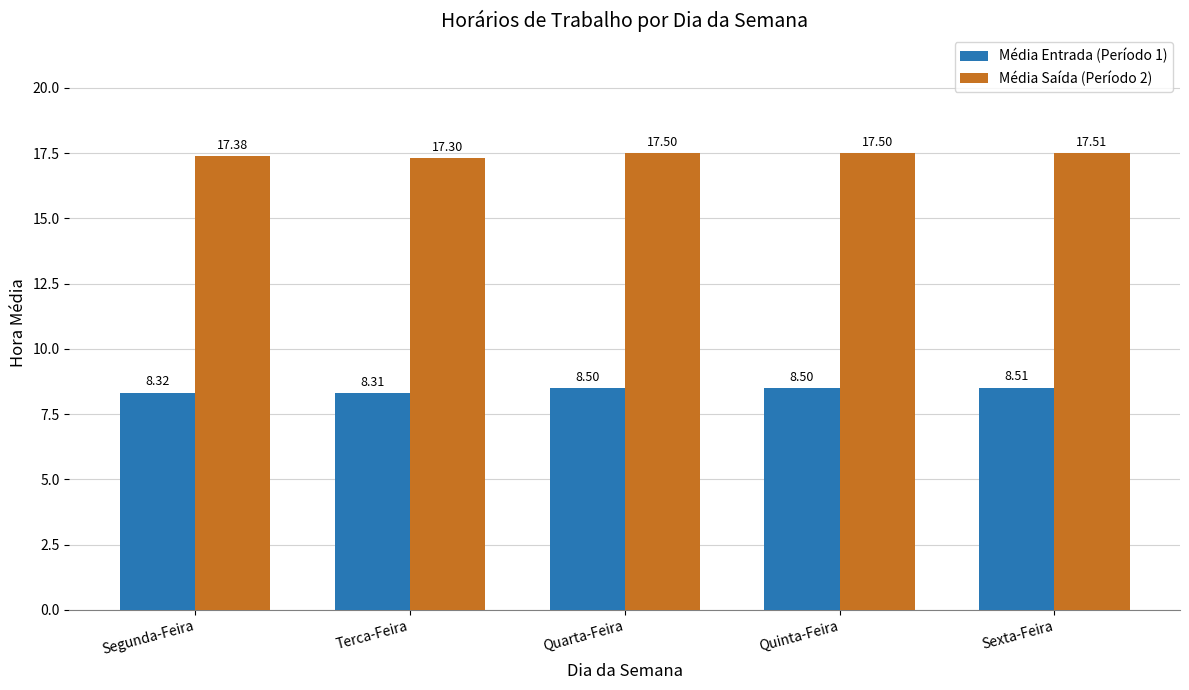

Reading right to left, extract all data points from this chart.

Média Entrada (Período 1): 8.5	8.5	8.5	8.3	8.3
Média Saída (Período 2): 17.5	17.5	17.5	17.3	17.4